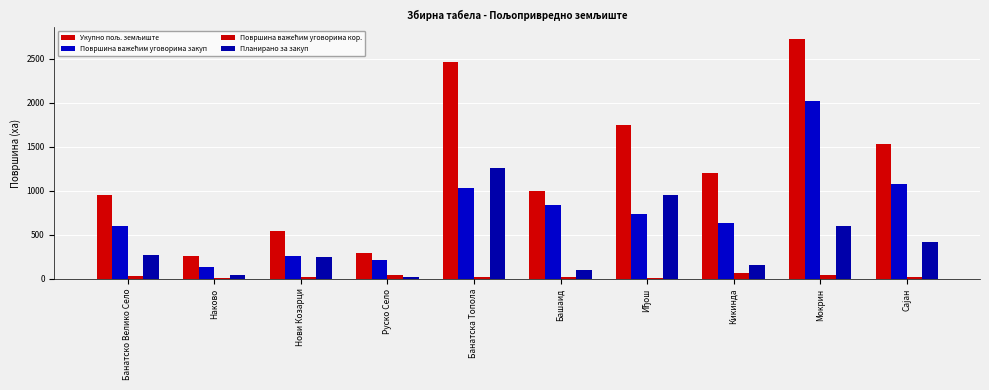

True or false: Планирано за закуп has a value of 1258.5 at Банатска Топола.

True